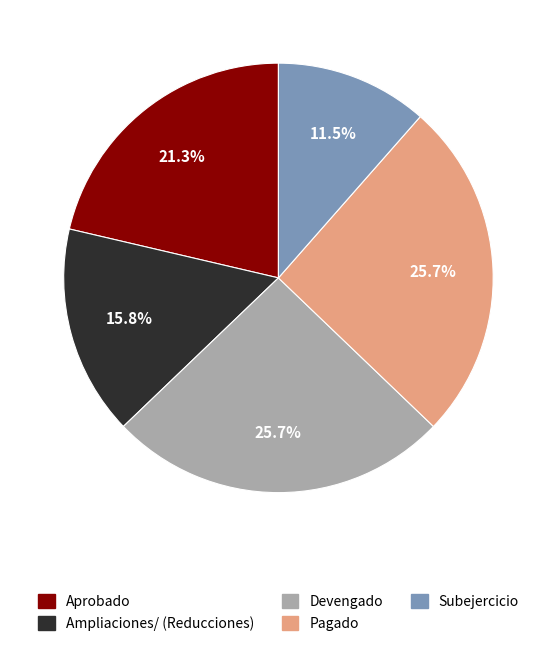

How many segments does this pie chart have?

5